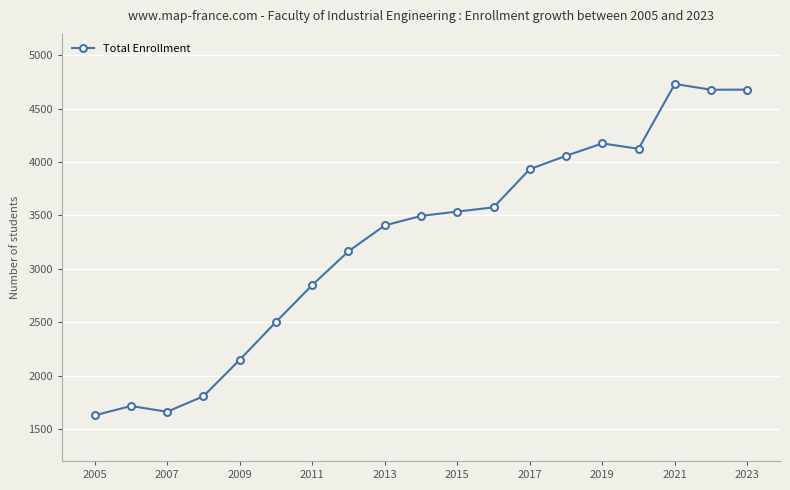

True or false: the data has more than 0 interior local peaks.

True